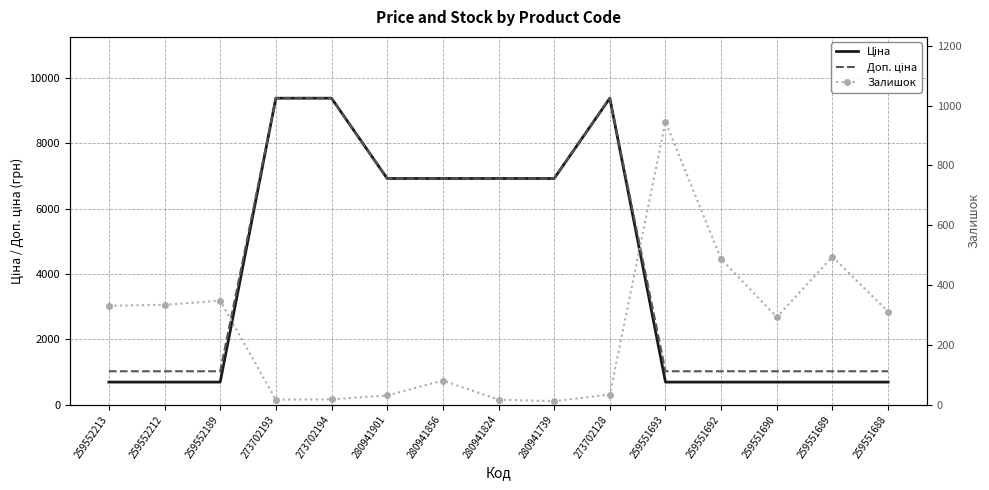

What position from the right is 259552189?

13